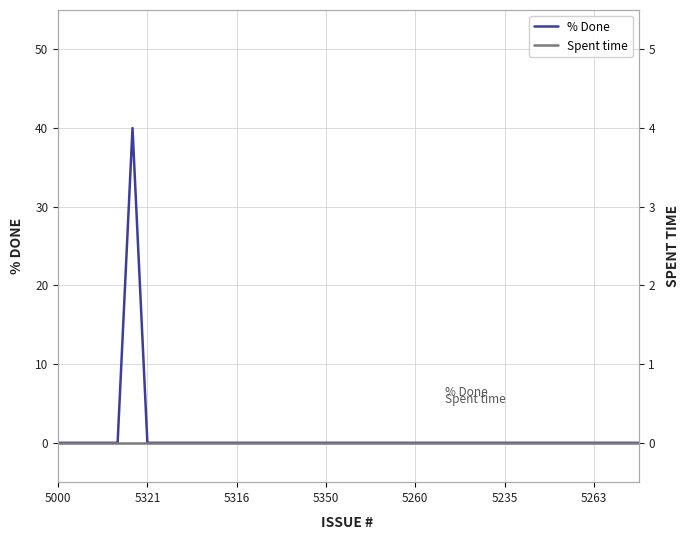

Is this an area chart (filled region under the line)?

No